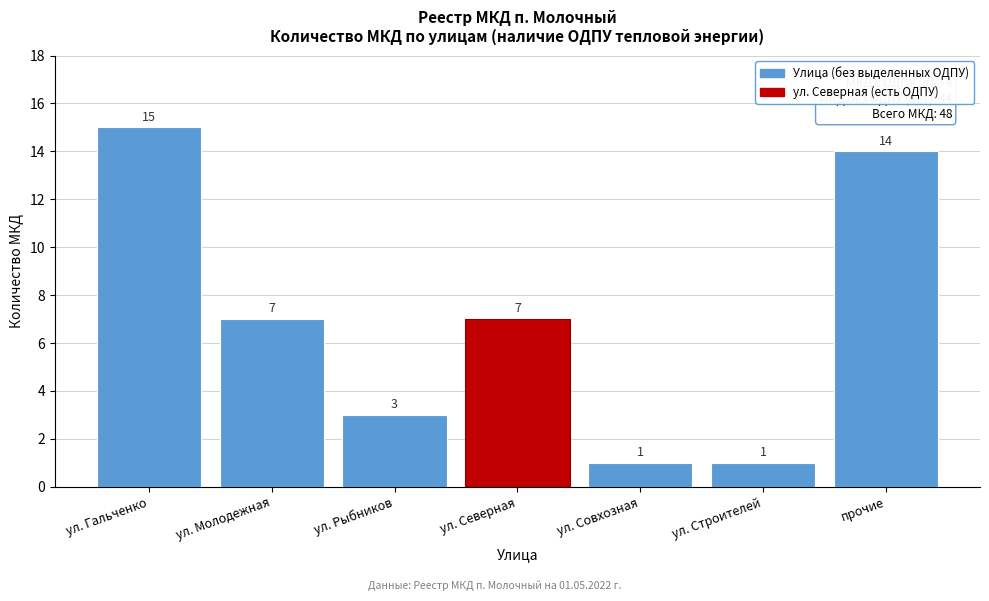

Reading left to right, extract all data points from this chart.

15	7	3	7	1	1	14